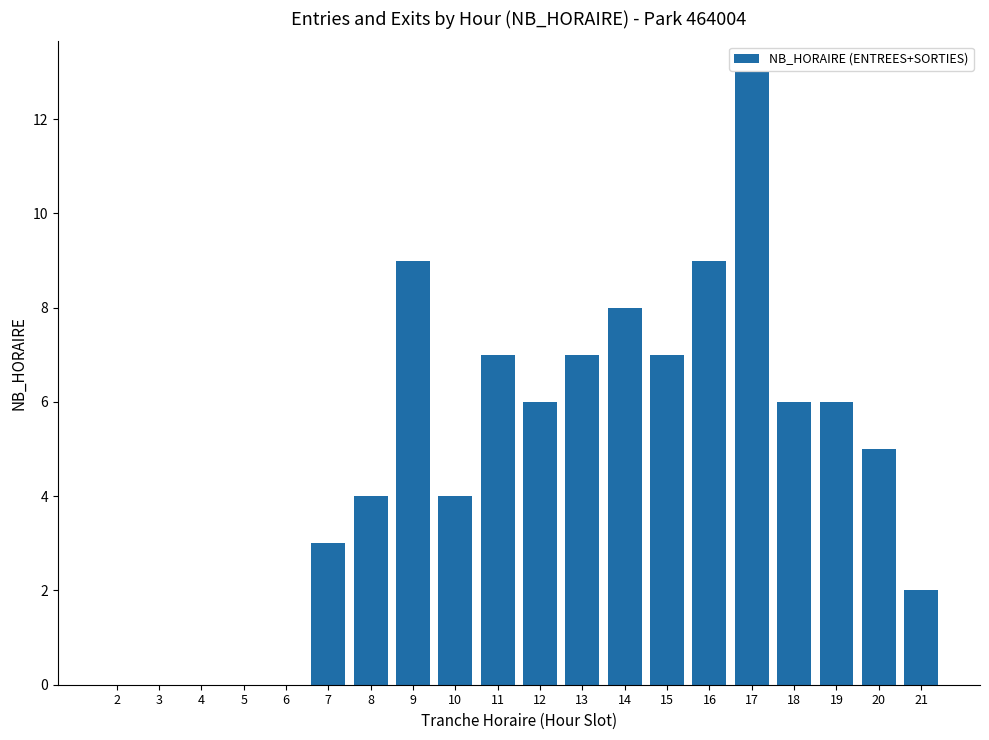

Are the bars horizontal?

No